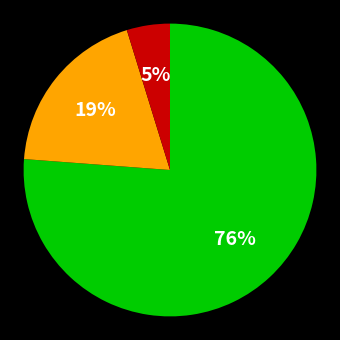

To the nearest percent, what is the average slice percentage?

33%